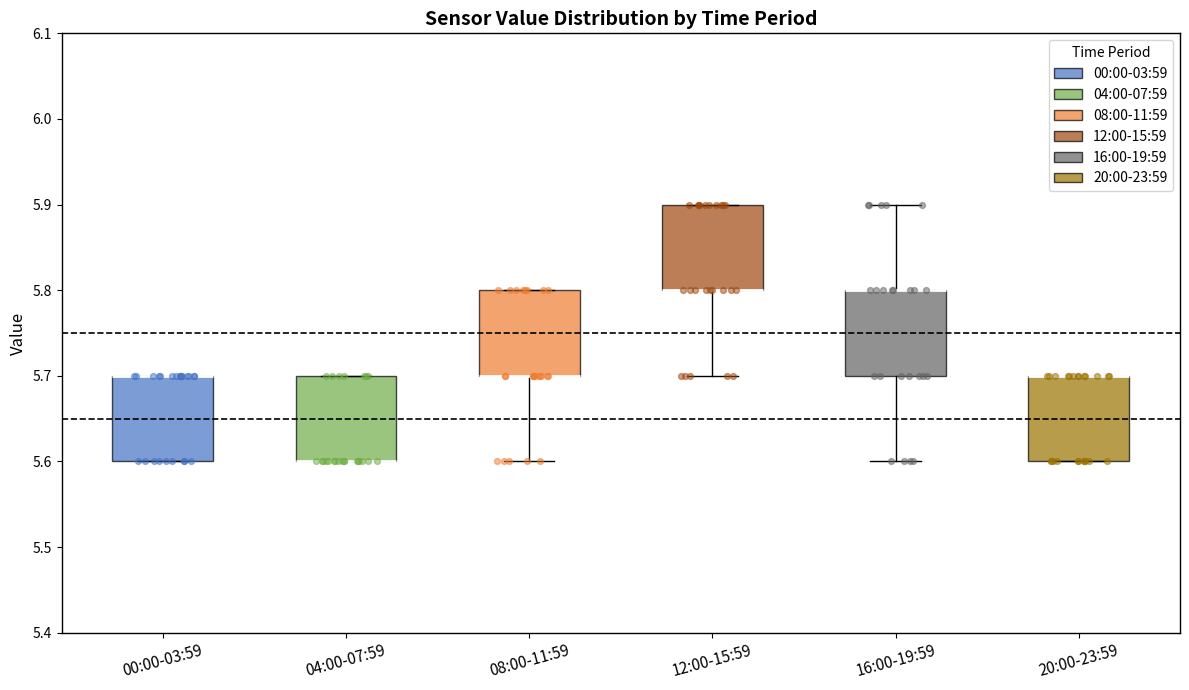

Reading left to right, transcribe this box plot: for each box, give where its median line is, the range the box spans, and where its two whiskers end, as read against the y-axis. The values are not printed on the chart, so give them approximately, as read against the axis.

00:00-03:59: median 5.7 (drawn on the box's upper edge), box 5.6 to 5.7, whiskers 5.6 to 5.7
04:00-07:59: median 5.6 (drawn on the box's lower edge), box 5.6 to 5.7, whiskers 5.6 to 5.7
08:00-11:59: median 5.7 (drawn on the box's lower edge), box 5.7 to 5.8, whiskers 5.6 to 5.8
12:00-15:59: median 5.8 (drawn on the box's lower edge), box 5.8 to 5.9, whiskers 5.7 to 5.9
16:00-19:59: median 5.8 (drawn on the box's upper edge), box 5.7 to 5.8, whiskers 5.6 to 5.9
20:00-23:59: median 5.7 (drawn on the box's upper edge), box 5.6 to 5.7, whiskers 5.6 to 5.7